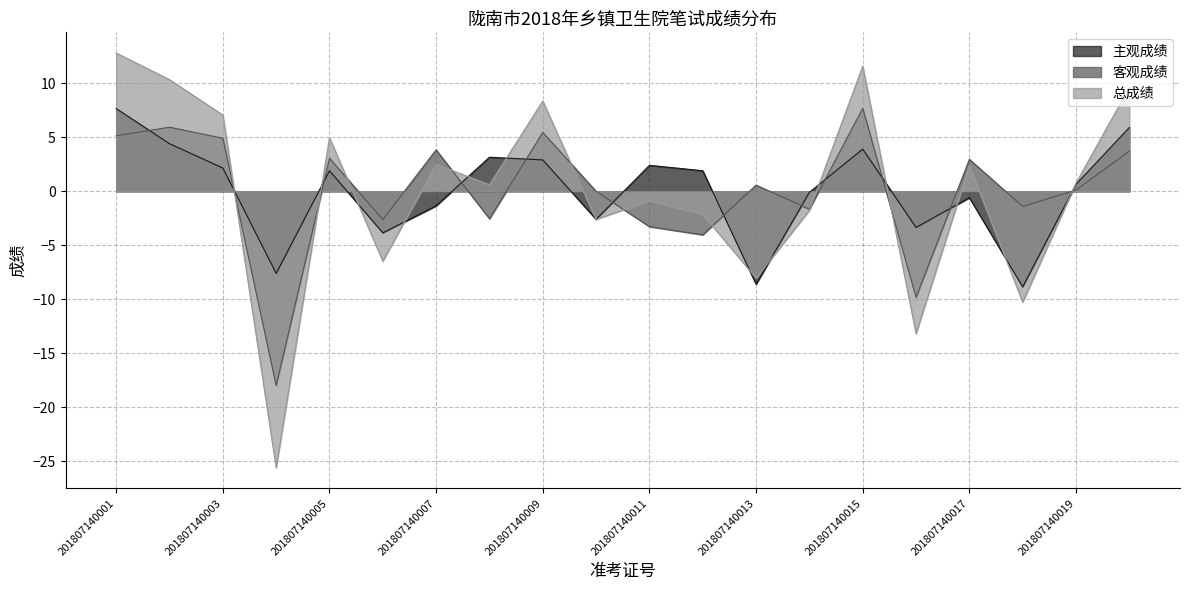

What are all the series names shown in the legend?

主观成绩, 客观成绩, 总成绩